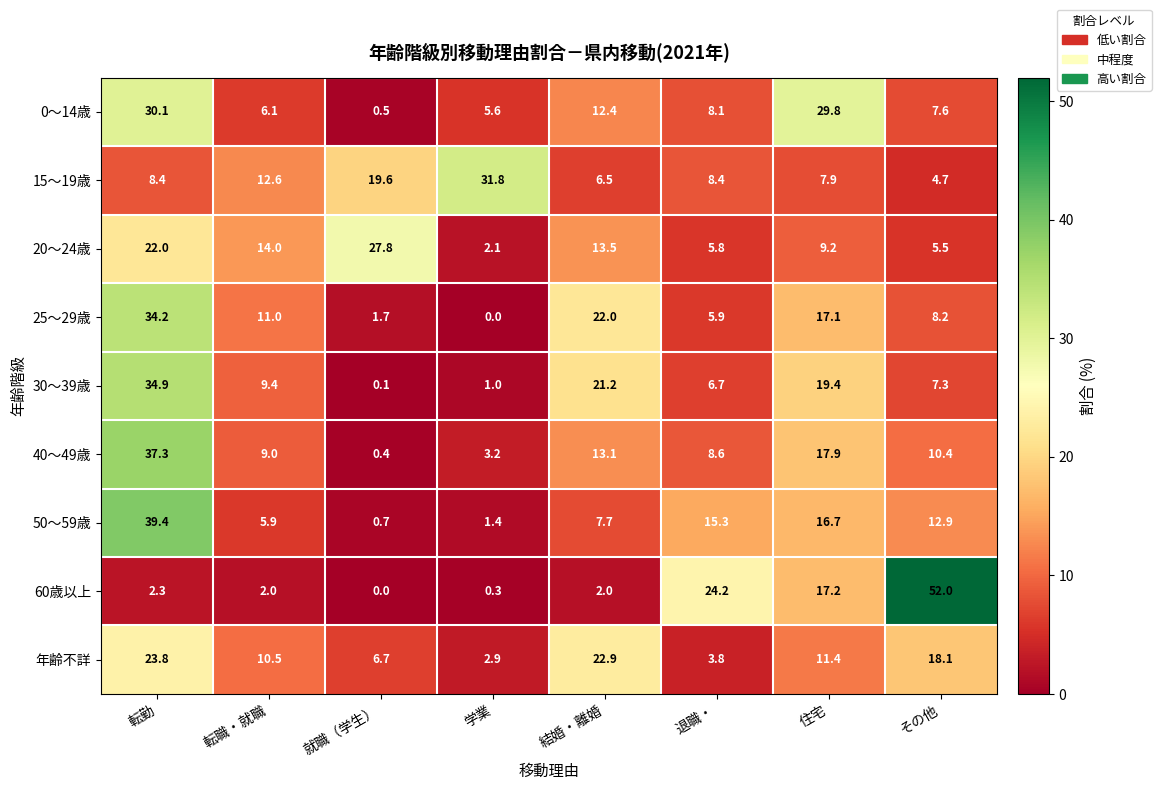

What is the difference between the maximum and second lowest values in the 15～19歳 series?

25.3